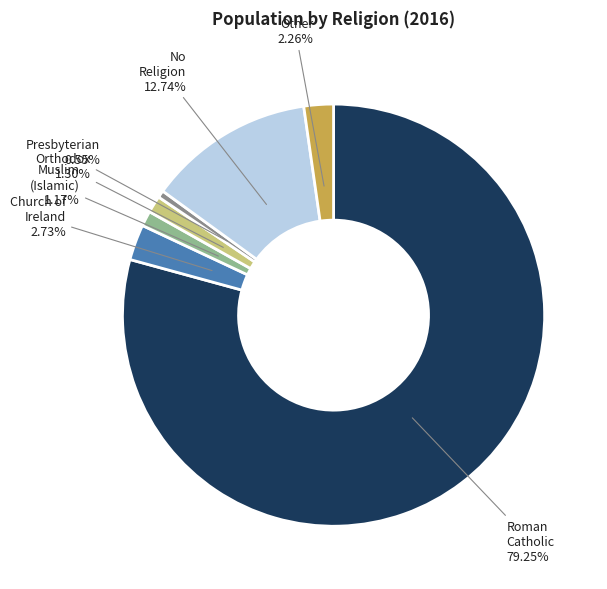

What percentage is the Other slice, to the nearest percent?

2%